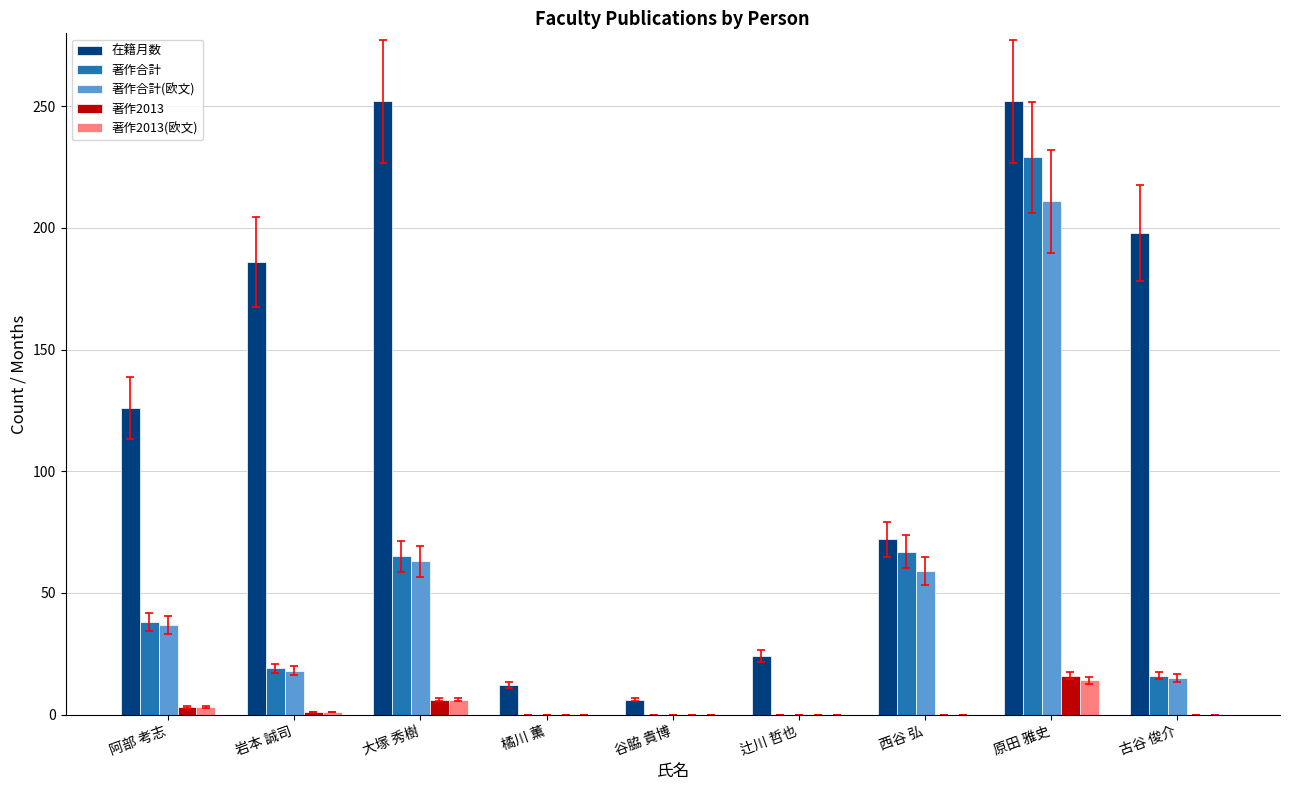

True or false: 著作合計 has a value of 115 at 西谷 弘.

False